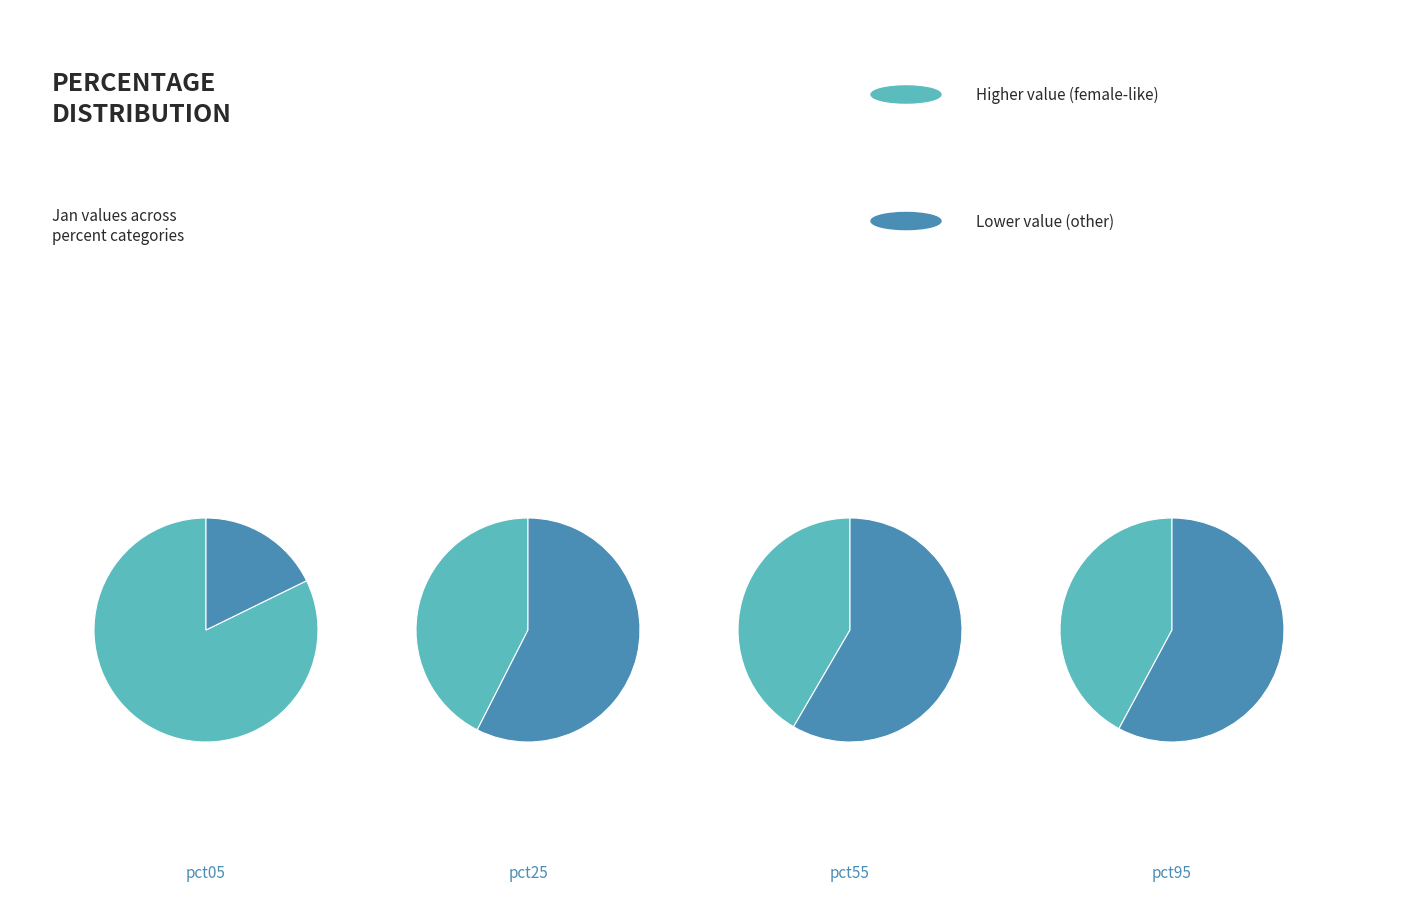

True or false: pct85 accounts for 1% of the total.

False